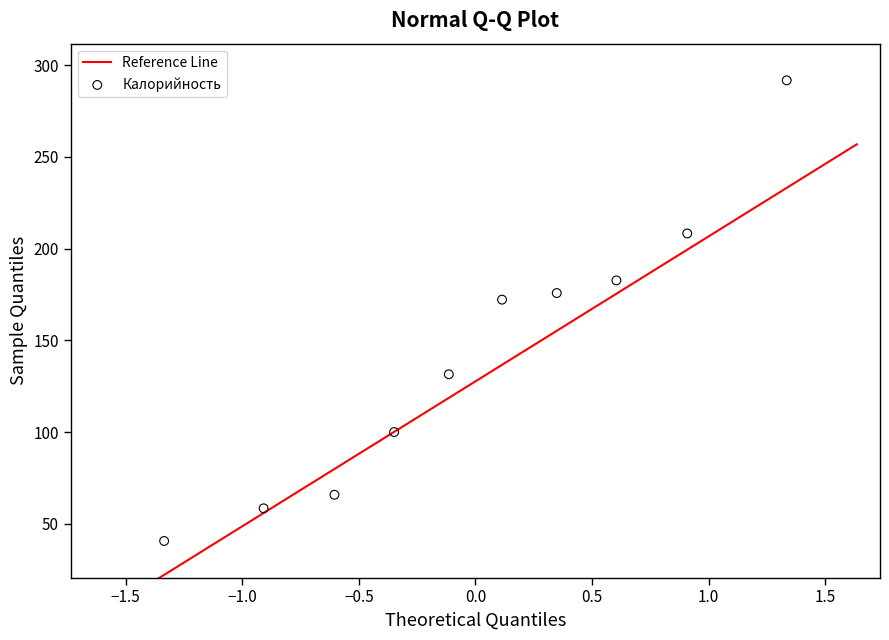

What Y value in the scatter plot is closest to 166?

172.2